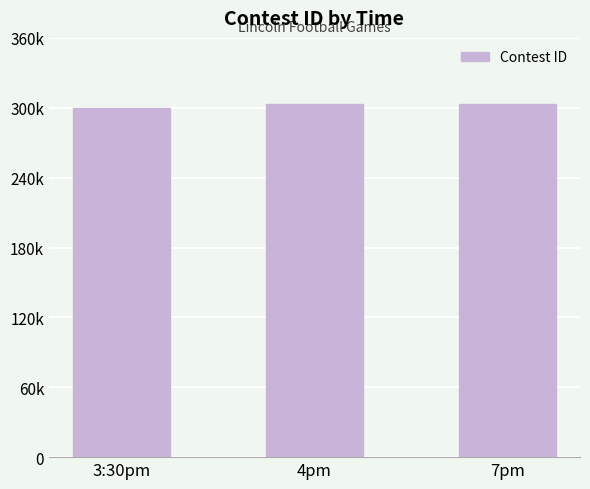

Which label corresponds to the largest value in the chart?

4pm